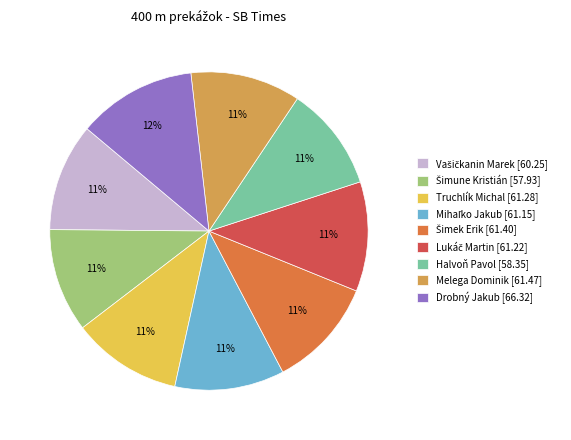

Which slice is the largest?

Drobný Jakub